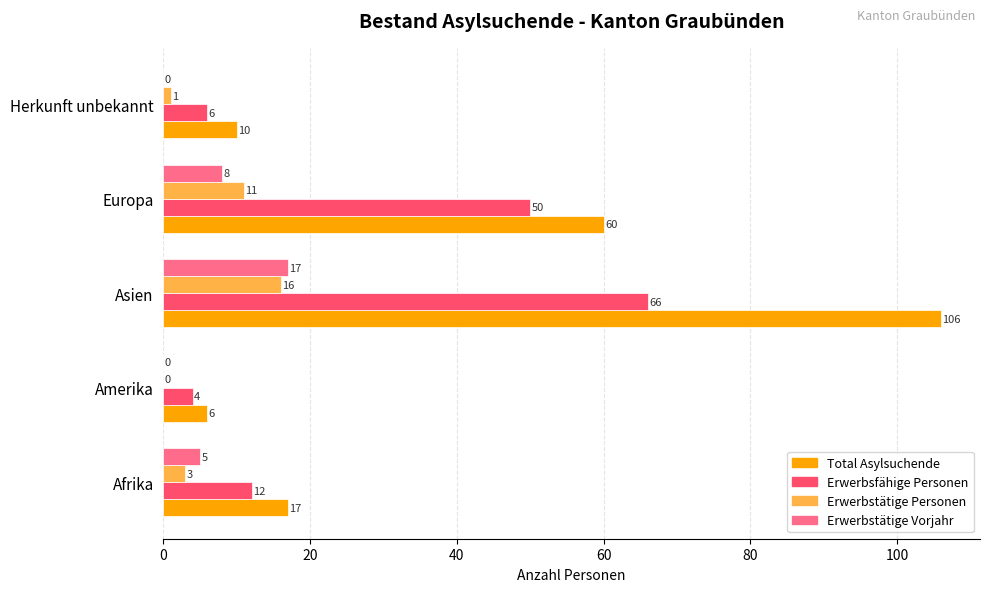

Is the value of Erwerbstätige Personen at Europa greater than the value of Erwerbstätige Vorjahr at Herkunft unbekannt?

Yes